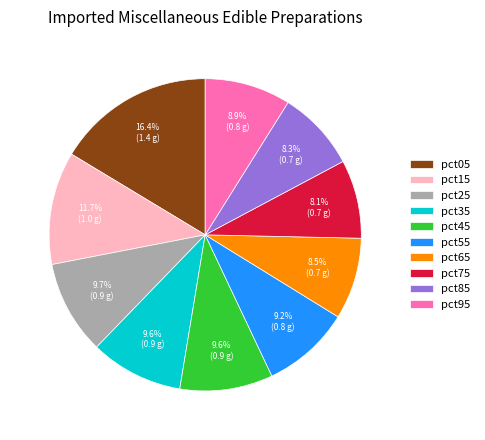

What percentage is the pct05 slice, to the nearest percent?

16%